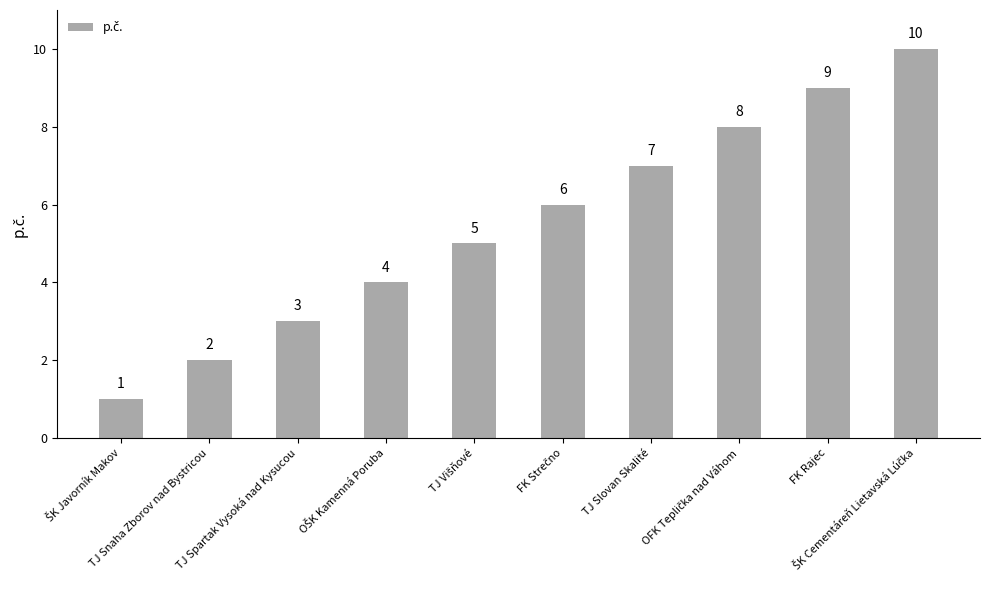

What is the sum of all values?

55